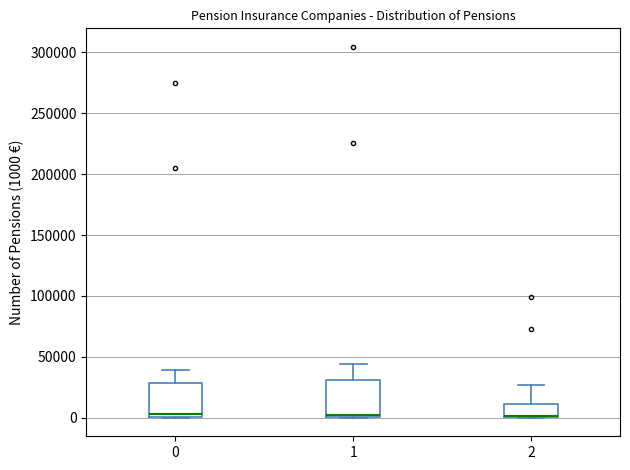

Reading left to right, read every box against the y-axis: the position of its median line, the range the box covers, and the ends of its whiskers. The values are not printed on the chart, so give them approximately, as read against the axis.

0: median 5000, box 0 to 30000, whiskers 0 to 40000
1: median 5000, box 0 to 30000, whiskers 0 to 45000
2: median 0 (drawn on the box's lower edge), box 0 to 10000, whiskers 0 to 25000